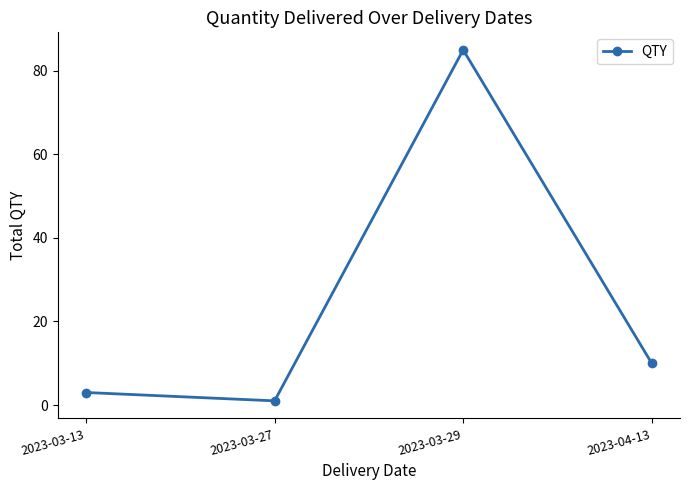

Does the chart display data point markers on the line(s)?

Yes